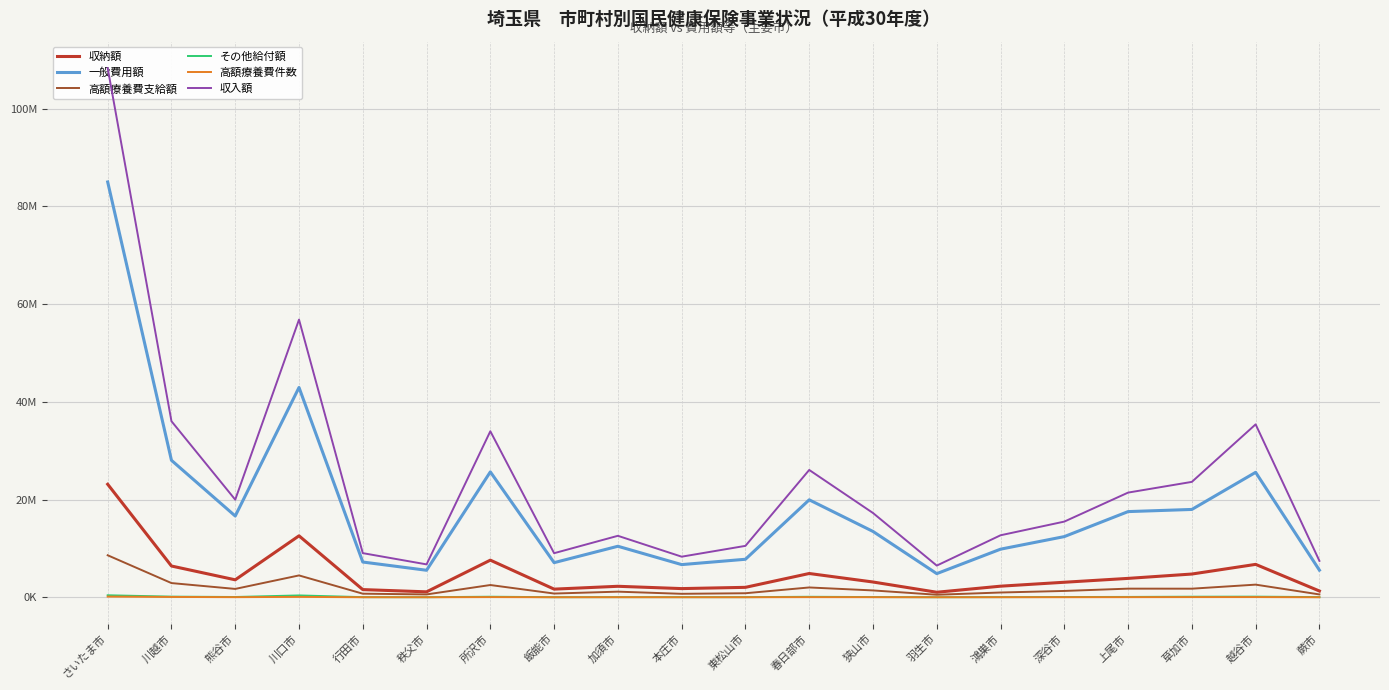

Which series has the largest total across all categories?

収入額